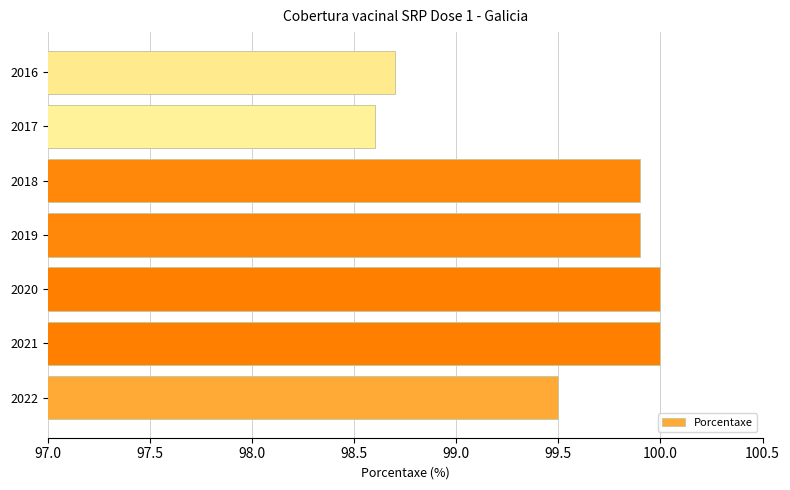

What is the difference between the values at 2022 and 2016?

0.8